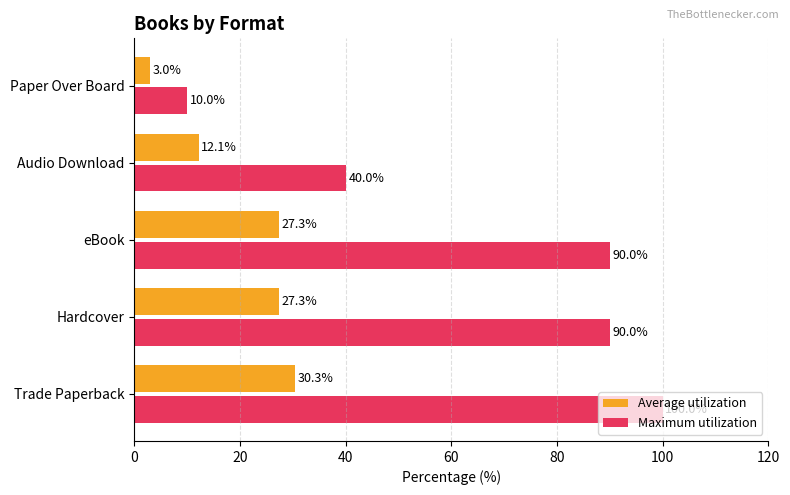

Which series changed the most between eBook and Paper Over Board?

Maximum utilization